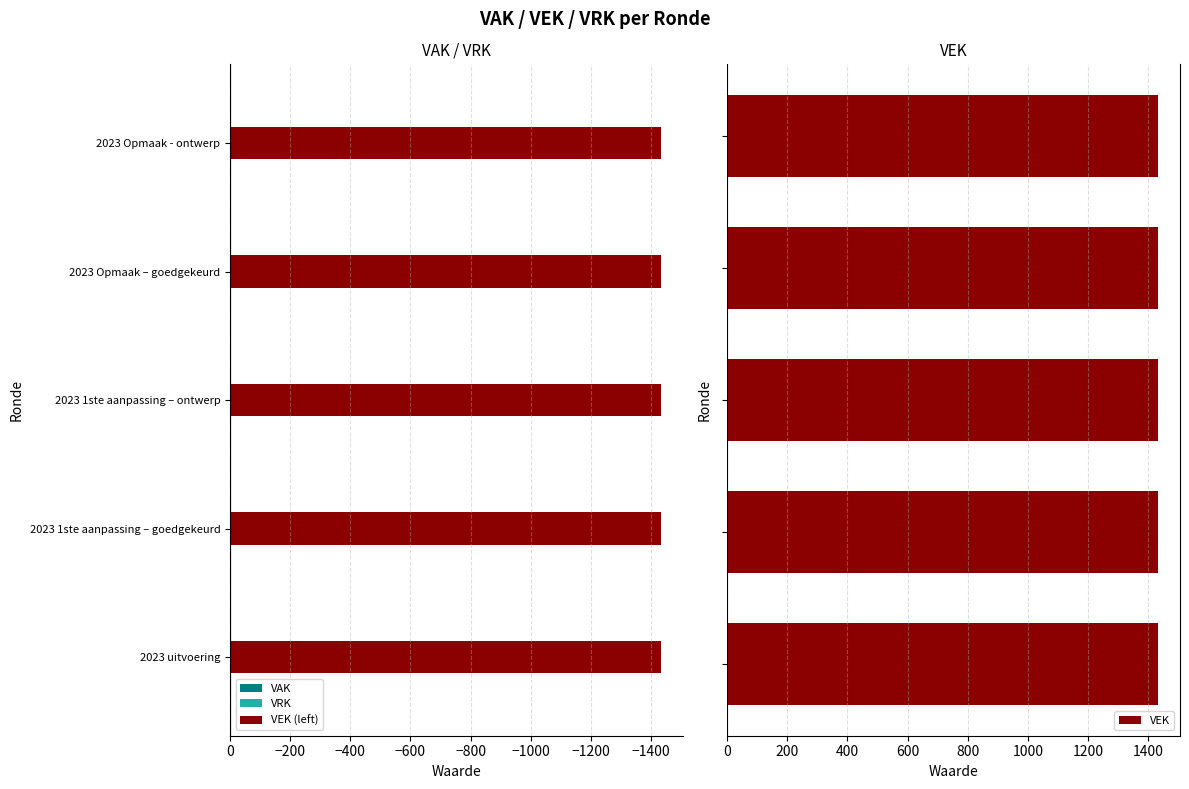

The VEK (left) series shows 0.1 at −1200. True or false?

False